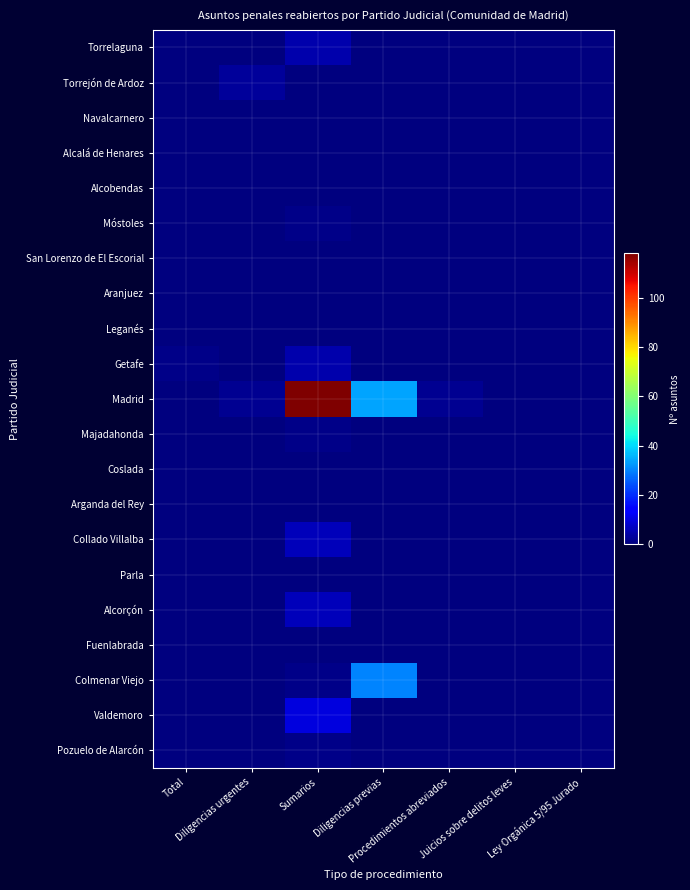

Reading left to right, extract all data points from this chart.

Torrelaguna: Total=0	Diligencias urgentes=0	Sumarios=5	Diligencias previas=0	Procedimientos abreviados=0	Juicios sobre delitos leves=0	Ley Orgánica 5/95 Jurado=0
Torrejón de Ardoz: Total=0	Diligencias urgentes=3	Sumarios=0	Diligencias previas=0	Procedimientos abreviados=0	Juicios sobre delitos leves=0	Ley Orgánica 5/95 Jurado=0
Navalcarnero: Total=0	Diligencias urgentes=0	Sumarios=0	Diligencias previas=0	Procedimientos abreviados=0	Juicios sobre delitos leves=0	Ley Orgánica 5/95 Jurado=0
Alcalá de Henares: Total=0	Diligencias urgentes=0	Sumarios=0	Diligencias previas=0	Procedimientos abreviados=0	Juicios sobre delitos leves=0	Ley Orgánica 5/95 Jurado=0
Alcobendas: Total=0	Diligencias urgentes=0	Sumarios=0	Diligencias previas=0	Procedimientos abreviados=0	Juicios sobre delitos leves=0	Ley Orgánica 5/95 Jurado=0
Móstoles: Total=0	Diligencias urgentes=0	Sumarios=1	Diligencias previas=0	Procedimientos abreviados=0	Juicios sobre delitos leves=0	Ley Orgánica 5/95 Jurado=0
San Lorenzo de El Escorial: Total=0	Diligencias urgentes=0	Sumarios=0	Diligencias previas=0	Procedimientos abreviados=0	Juicios sobre delitos leves=0	Ley Orgánica 5/95 Jurado=0
Aranjuez: Total=0	Diligencias urgentes=0	Sumarios=0	Diligencias previas=0	Procedimientos abreviados=0	Juicios sobre delitos leves=0	Ley Orgánica 5/95 Jurado=0
Leganés: Total=0	Diligencias urgentes=0	Sumarios=0	Diligencias previas=0	Procedimientos abreviados=0	Juicios sobre delitos leves=0	Ley Orgánica 5/95 Jurado=0
Getafe: Total=1	Diligencias urgentes=0	Sumarios=5	Diligencias previas=0	Procedimientos abreviados=0	Juicios sobre delitos leves=0	Ley Orgánica 5/95 Jurado=0
Madrid: Total=0	Diligencias urgentes=2	Sumarios=118	Diligencias previas=34	Procedimientos abreviados=2	Juicios sobre delitos leves=0	Ley Orgánica 5/95 Jurado=0
Majadahonda: Total=0	Diligencias urgentes=0	Sumarios=1	Diligencias previas=0	Procedimientos abreviados=0	Juicios sobre delitos leves=0	Ley Orgánica 5/95 Jurado=0
Coslada: Total=0	Diligencias urgentes=0	Sumarios=0	Diligencias previas=0	Procedimientos abreviados=0	Juicios sobre delitos leves=0	Ley Orgánica 5/95 Jurado=0
Arganda del Rey: Total=0	Diligencias urgentes=0	Sumarios=0	Diligencias previas=0	Procedimientos abreviados=0	Juicios sobre delitos leves=0	Ley Orgánica 5/95 Jurado=0
Collado Villalba: Total=0	Diligencias urgentes=0	Sumarios=6	Diligencias previas=0	Procedimientos abreviados=0	Juicios sobre delitos leves=0	Ley Orgánica 5/95 Jurado=0
Parla: Total=0	Diligencias urgentes=0	Sumarios=0	Diligencias previas=0	Procedimientos abreviados=0	Juicios sobre delitos leves=0	Ley Orgánica 5/95 Jurado=0
Alcorçón: Total=0	Diligencias urgentes=0	Sumarios=6	Diligencias previas=0	Procedimientos abreviados=0	Juicios sobre delitos leves=0	Ley Orgánica 5/95 Jurado=0
Fuenlabrada: Total=0	Diligencias urgentes=0	Sumarios=0	Diligencias previas=0	Procedimientos abreviados=0	Juicios sobre delitos leves=0	Ley Orgánica 5/95 Jurado=0
Colmenar Viejo: Total=0	Diligencias urgentes=0	Sumarios=1	Diligencias previas=30	Procedimientos abreviados=0	Juicios sobre delitos leves=0	Ley Orgánica 5/95 Jurado=0
Valdemoro: Total=0	Diligencias urgentes=0	Sumarios=10	Diligencias previas=0	Procedimientos abreviados=0	Juicios sobre delitos leves=0	Ley Orgánica 5/95 Jurado=0
Pozuelo de Alarcón: Total=0	Diligencias urgentes=0	Sumarios=1	Diligencias previas=0	Procedimientos abreviados=0	Juicios sobre delitos leves=0	Ley Orgánica 5/95 Jurado=0